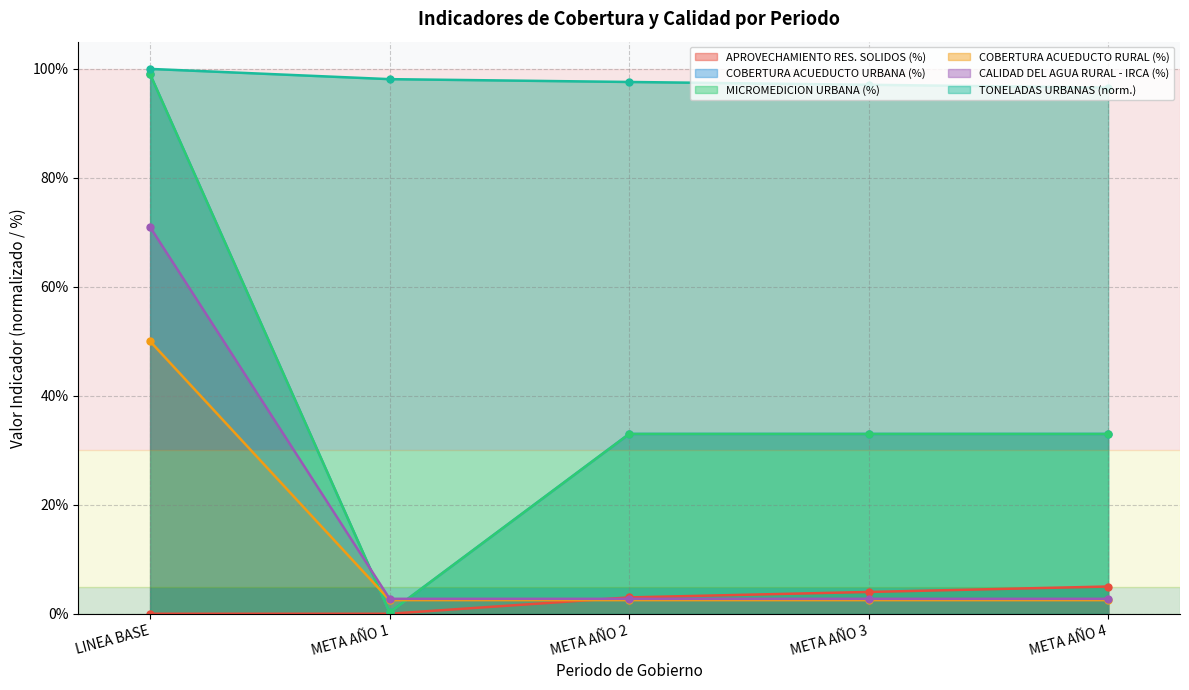

What is the average value of the MICROMEDICION URBANA (%) series?

0.4